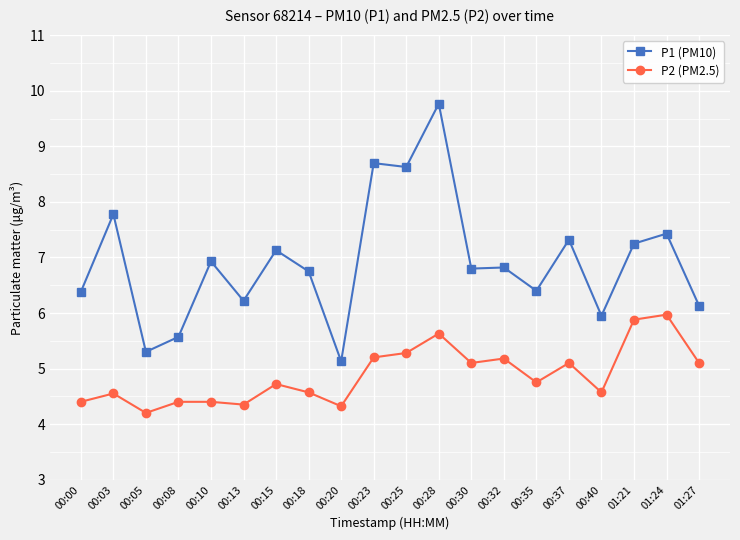

True or false: P1 (PM10) has a value of 10.6 at 01:24.

False